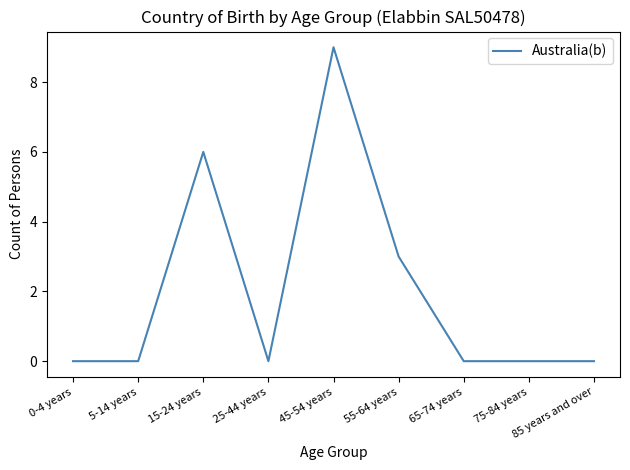

At which label is the value closest to 4?

55-64 years